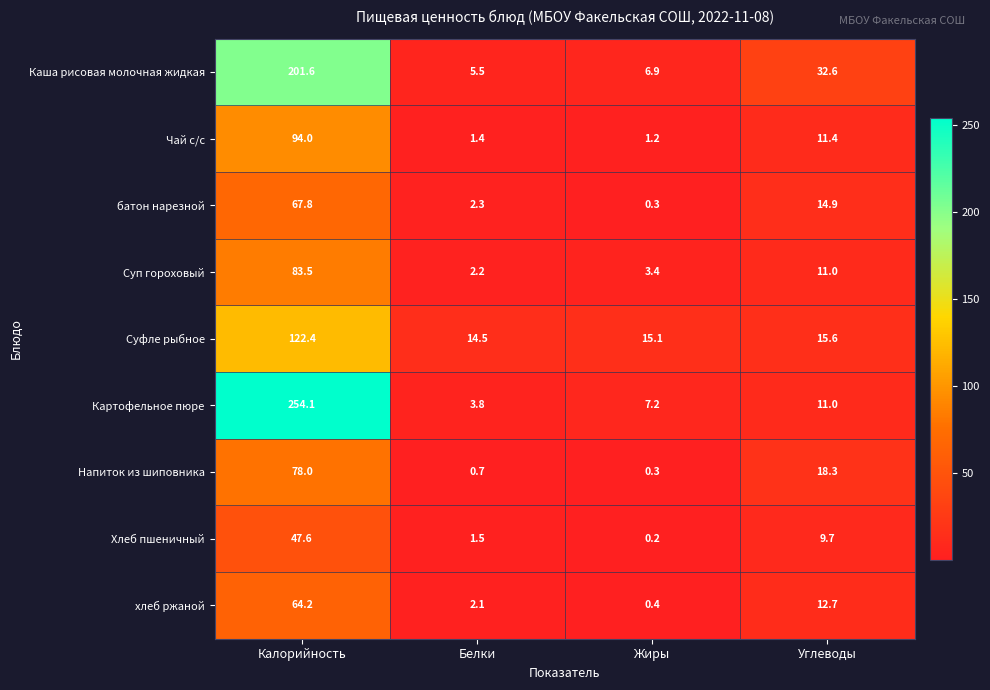

What is the sum of the Напиток из шиповника values at Углеводы and Калорийность?

96.3